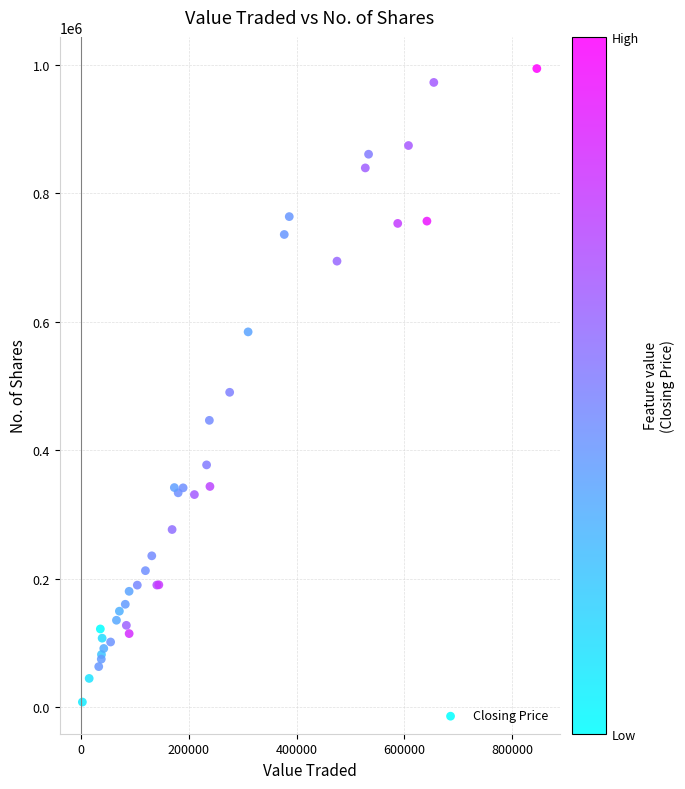

What Y value in the scatter plot is closest to 501037?

490145